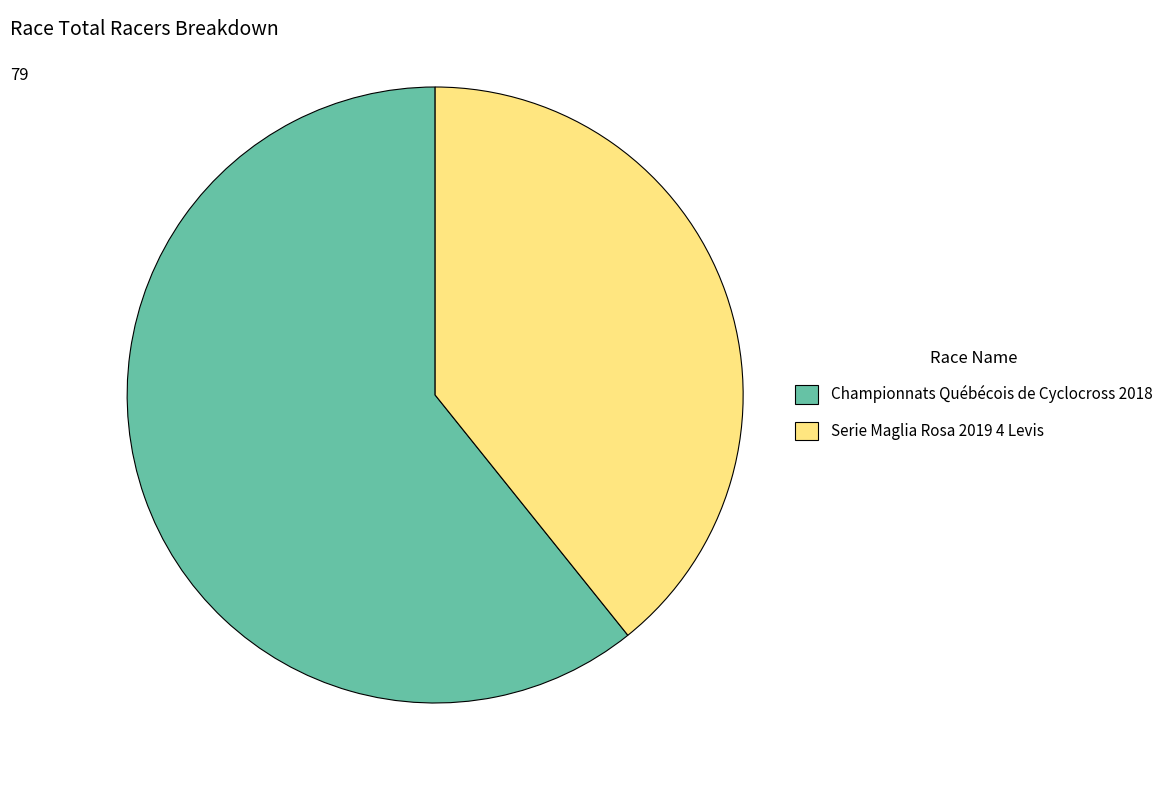

Do Championnats Québécois de Cyclocross 2018 and Serie Maglia Rosa 2019 4 Levis together represent more than half of the pie?

Yes